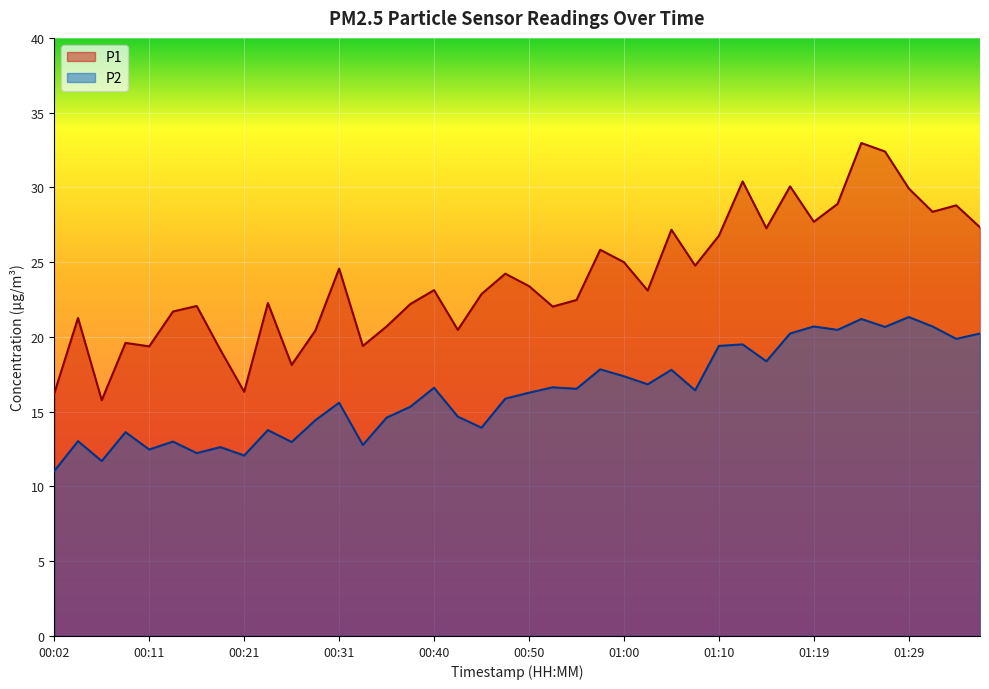

Reading right to left, list all the values displayed in this chart.

P1: 01:36=27.3	01:34=28.8	01:32=28.4	01:29=29.9	01:27=32.4	01:24=33.0	01:22=28.9	01:19=27.7	01:17=30.1	01:15=27.3	01:12=30.4	01:10=26.8	01:07=24.8	01:05=27.2	01:02=23.1	01:00=25.0	00:57=25.8	00:55=22.5	00:53=22.0	00:50=23.4	00:48=24.2	00:45=22.9	00:43=20.5	00:40=23.1	00:38=22.2	00:36=20.7	00:33=19.4	00:31=24.6	00:28=20.4	00:26=18.1	00:23=22.3	00:21=16.3	00:19=19.1	00:16=22.1	00:14=21.7	00:11=19.4	00:09=19.6	00:06=15.8	00:04=21.3	00:02=16.2
P2: 01:36=20.2	01:34=19.9	01:32=20.7	01:29=21.3	01:27=20.7	01:24=21.2	01:22=20.5	01:19=20.7	01:17=20.2	01:15=18.4	01:12=19.5	01:10=19.4	01:07=16.4	01:05=17.8	01:02=16.8	01:00=17.4	00:57=17.8	00:55=16.5	00:53=16.6	00:50=16.3	00:48=15.9	00:45=13.9	00:43=14.7	00:40=16.6	00:38=15.3	00:36=14.6	00:33=12.8	00:31=15.6	00:28=14.4	00:26=13.0	00:23=13.8	00:21=12.1	00:19=12.6	00:16=12.2	00:14=13.0	00:11=12.5	00:09=13.6	00:06=11.7	00:04=13.0	00:02=11.0